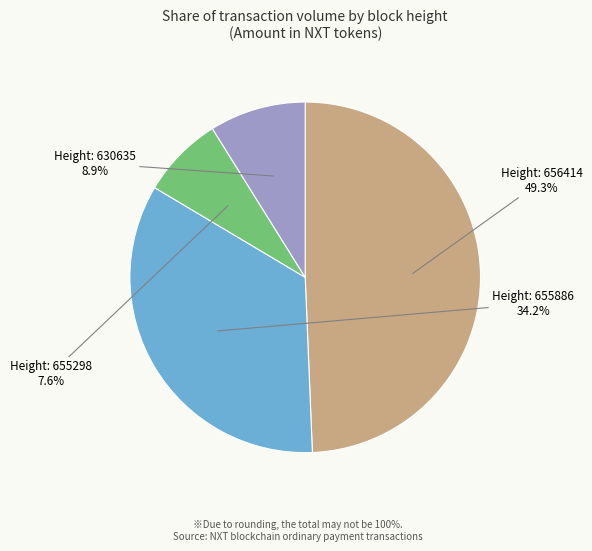

Is there any slice that represents more than half of the pie?

No